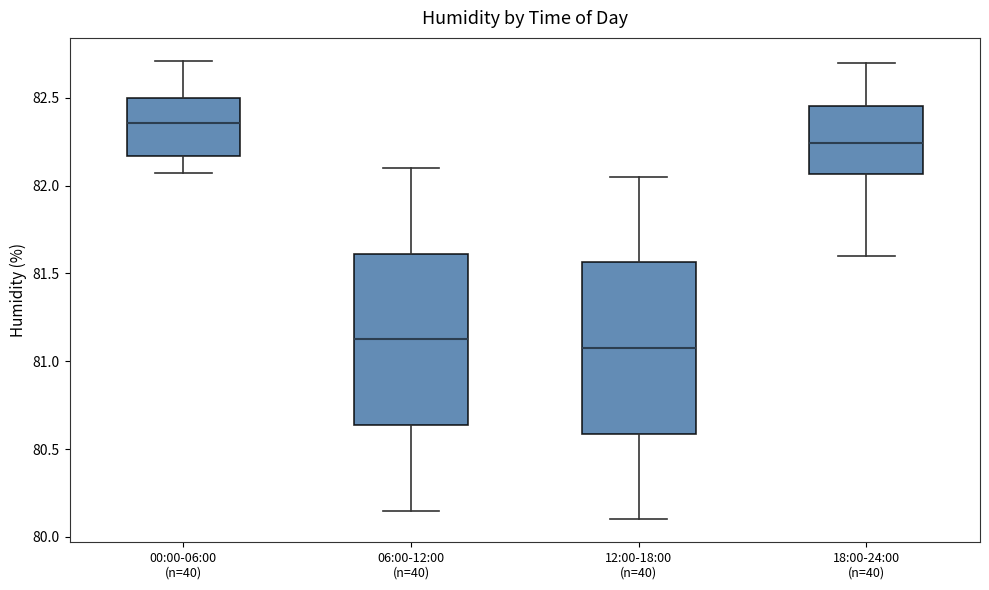

Reading left to right, read every box against the y-axis: the position of its median line, the range the box covers, and the ends of its whiskers. The values are not printed on the chart, so give them approximately, as read against the axis.

00:00-06:00 (n=40): median 82.35, box 82.15 to 82.50, whiskers 82.05 to 82.70
06:00-12:00 (n=40): median 81.15, box 80.65 to 81.60, whiskers 80.15 to 82.10
12:00-18:00 (n=40): median 81.10, box 80.60 to 81.55, whiskers 80.10 to 82.05
18:00-24:00 (n=40): median 82.25, box 82.05 to 82.45, whiskers 81.60 to 82.70